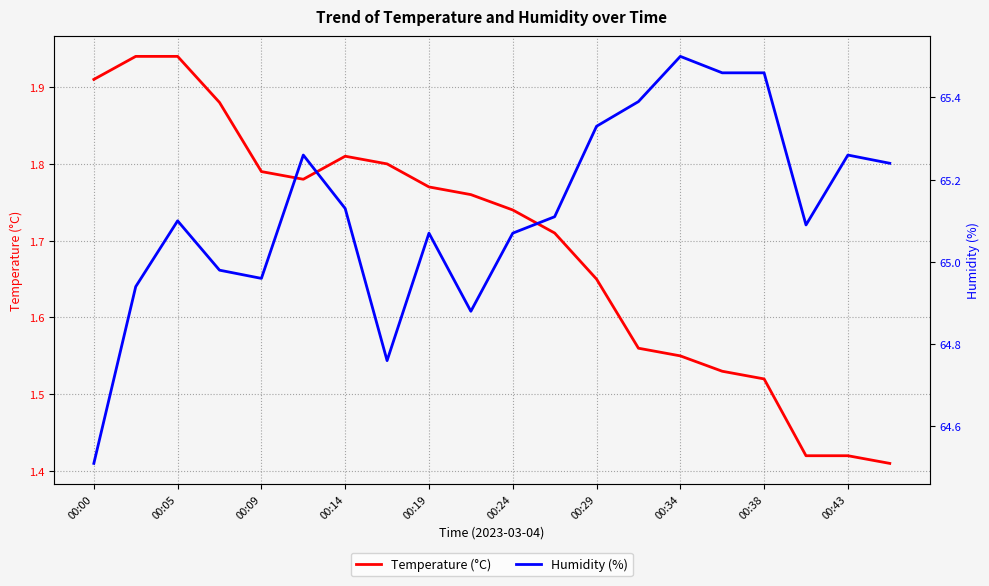

True or false: Humidity (%) and Temperature (°C) cross at least once.

False